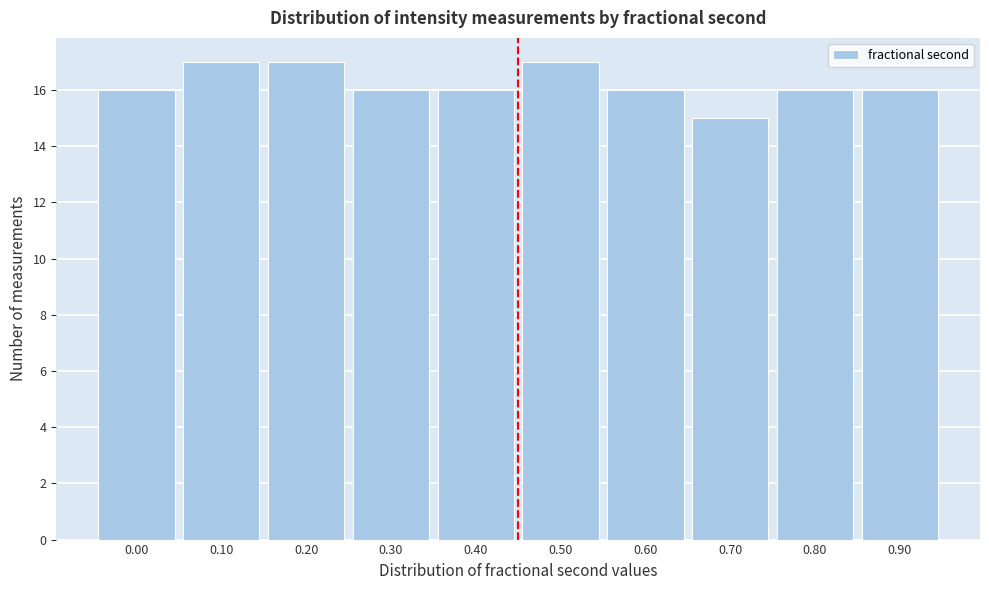

Reading left to right, extract all data points from this chart.

0.00=16	0.10=17	0.20=17	0.30=16	0.40=16	0.50=17	0.60=16	0.70=15	0.80=16	0.90=16